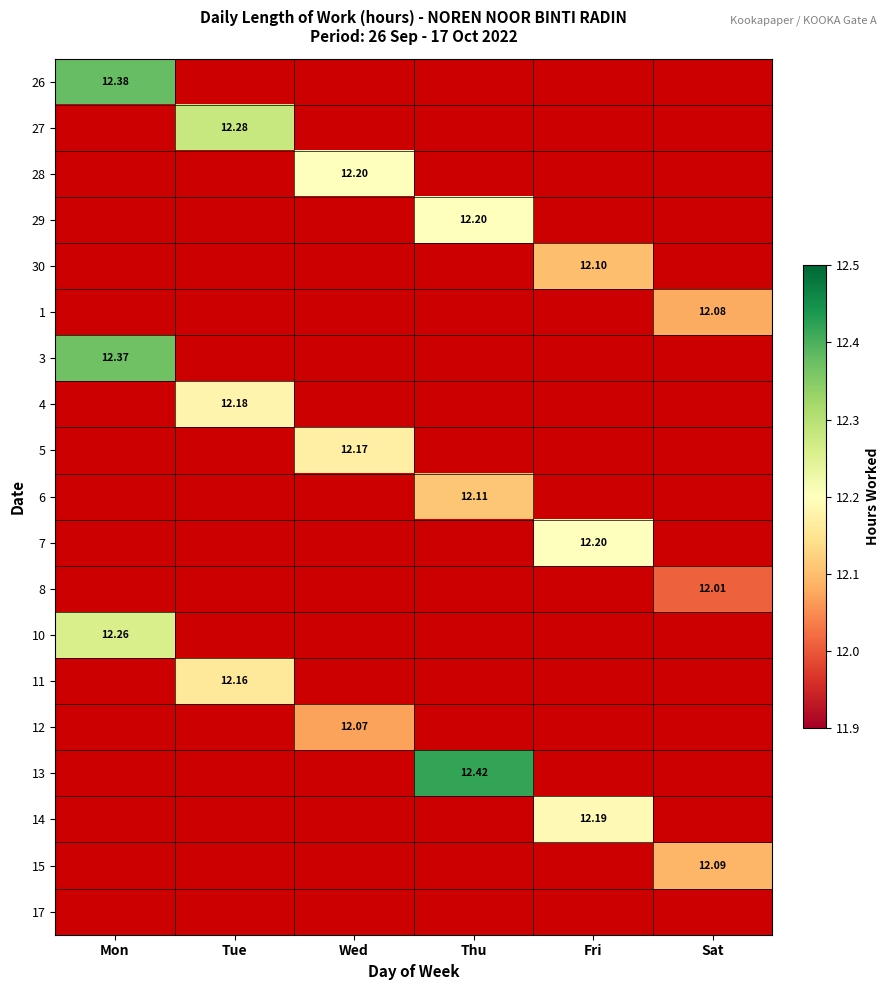

How many values in 29 are above zero?

1